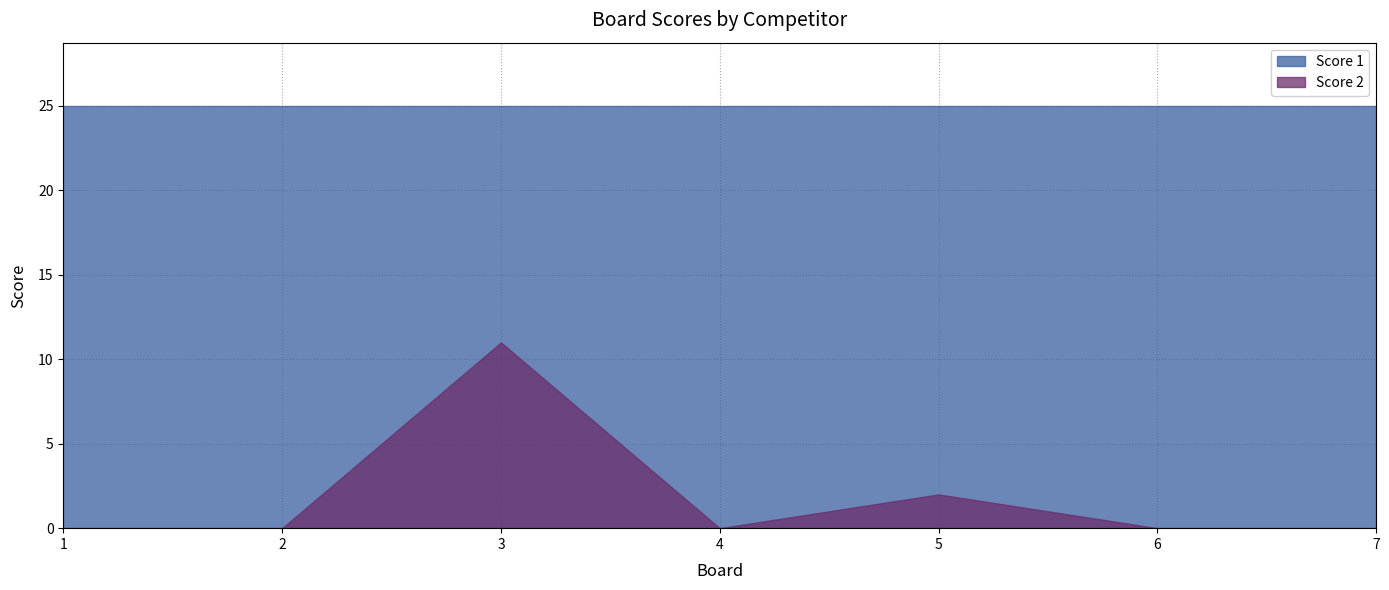

True or false: Score 2 has more than 2 interior local peaks.

False